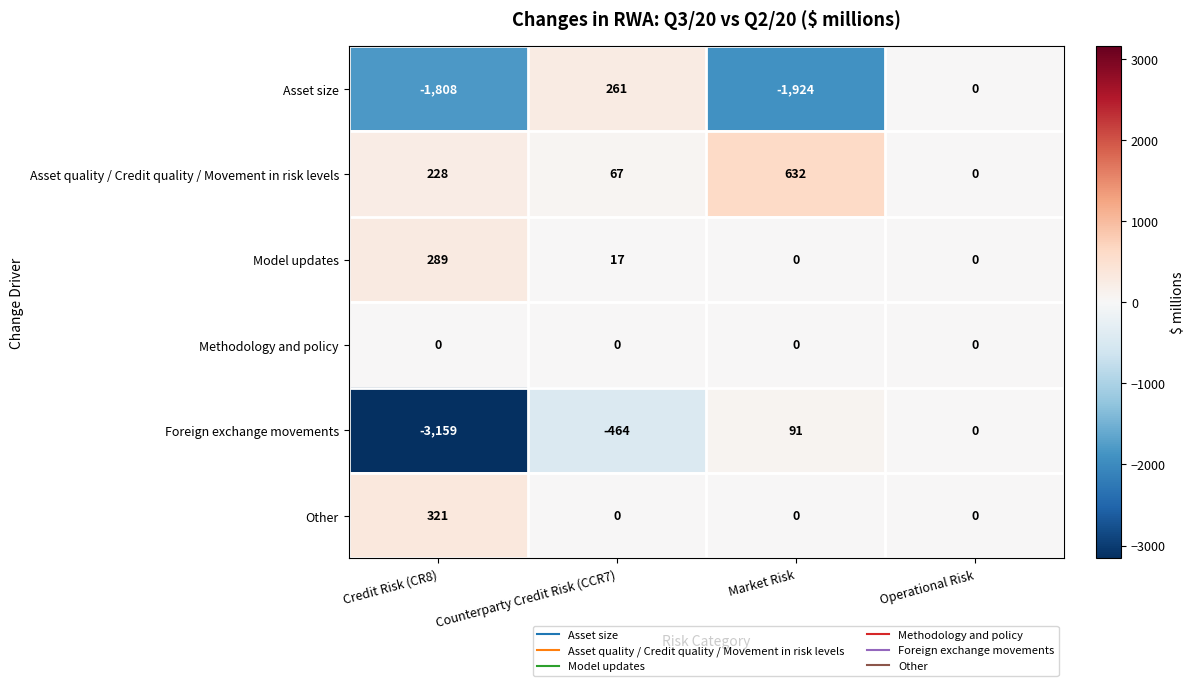

What is the total value across all series at Market Risk?

-1201